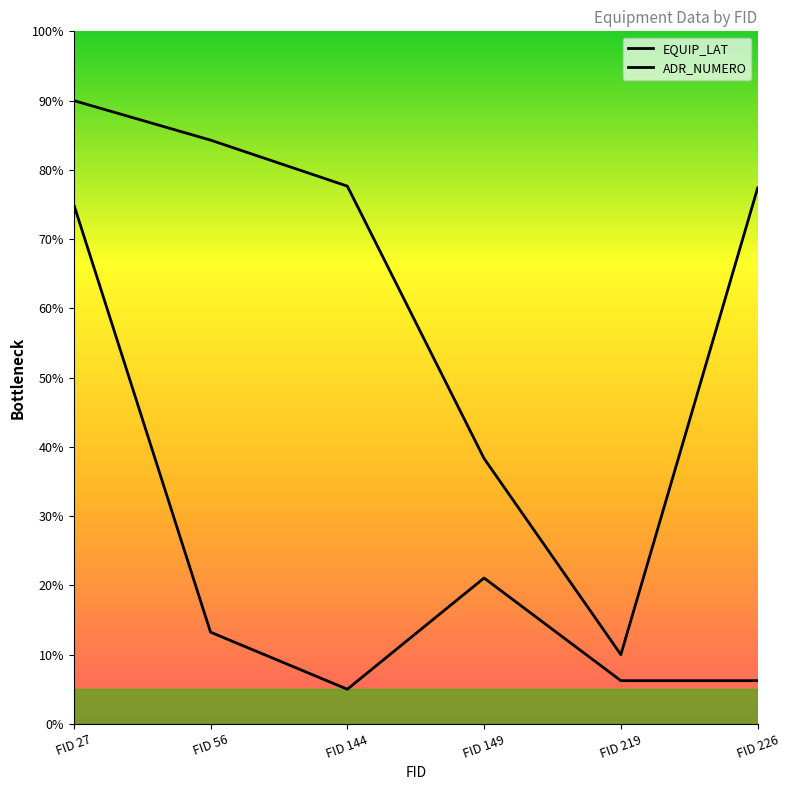

True or false: EQUIP_LAT and ADR_NUMERO intersect in this chart.

False